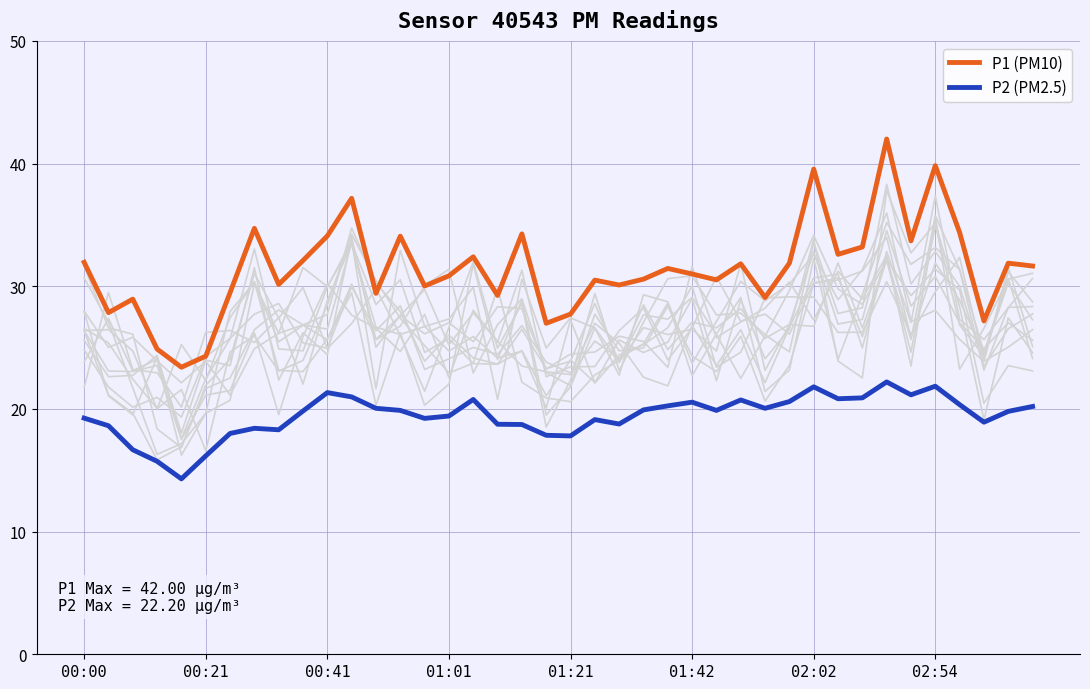

How many values in the P1 (PM10) series are below 31?

19